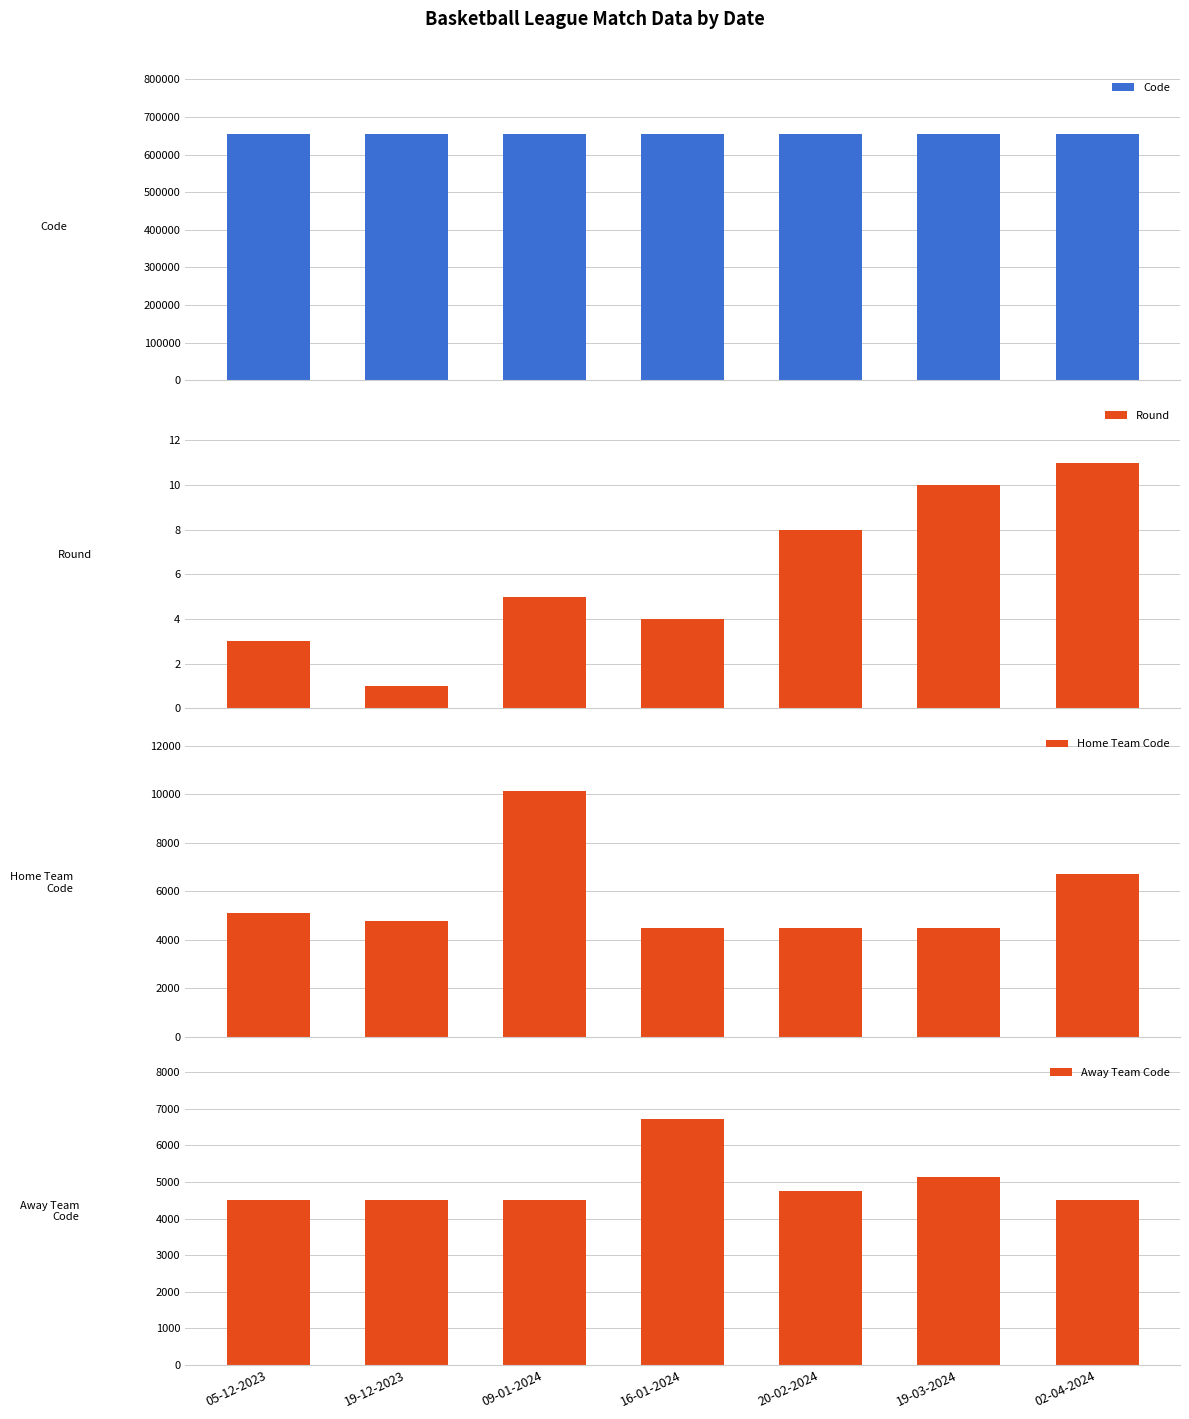

What is the label of the 7th bar from the right?

05-12-2023